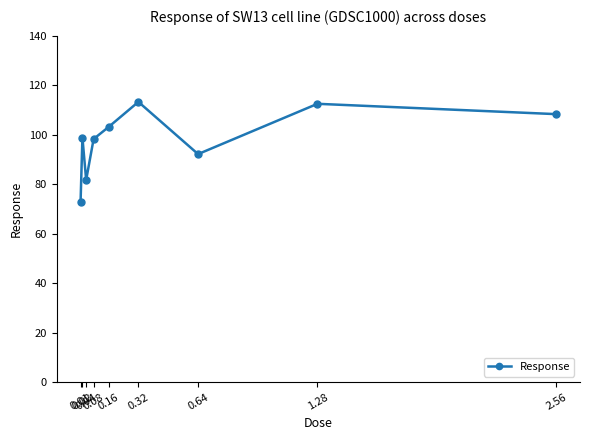

What is the minimum value shown in the chart?

72.7